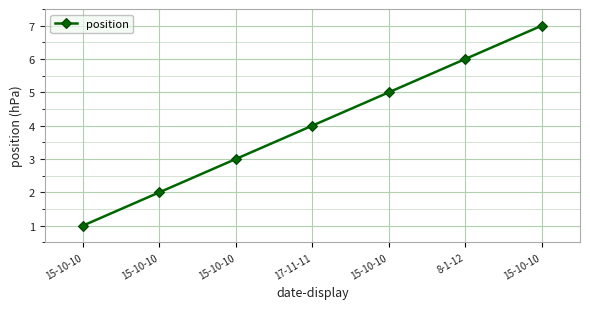

What is the minimum value shown in the chart?

1